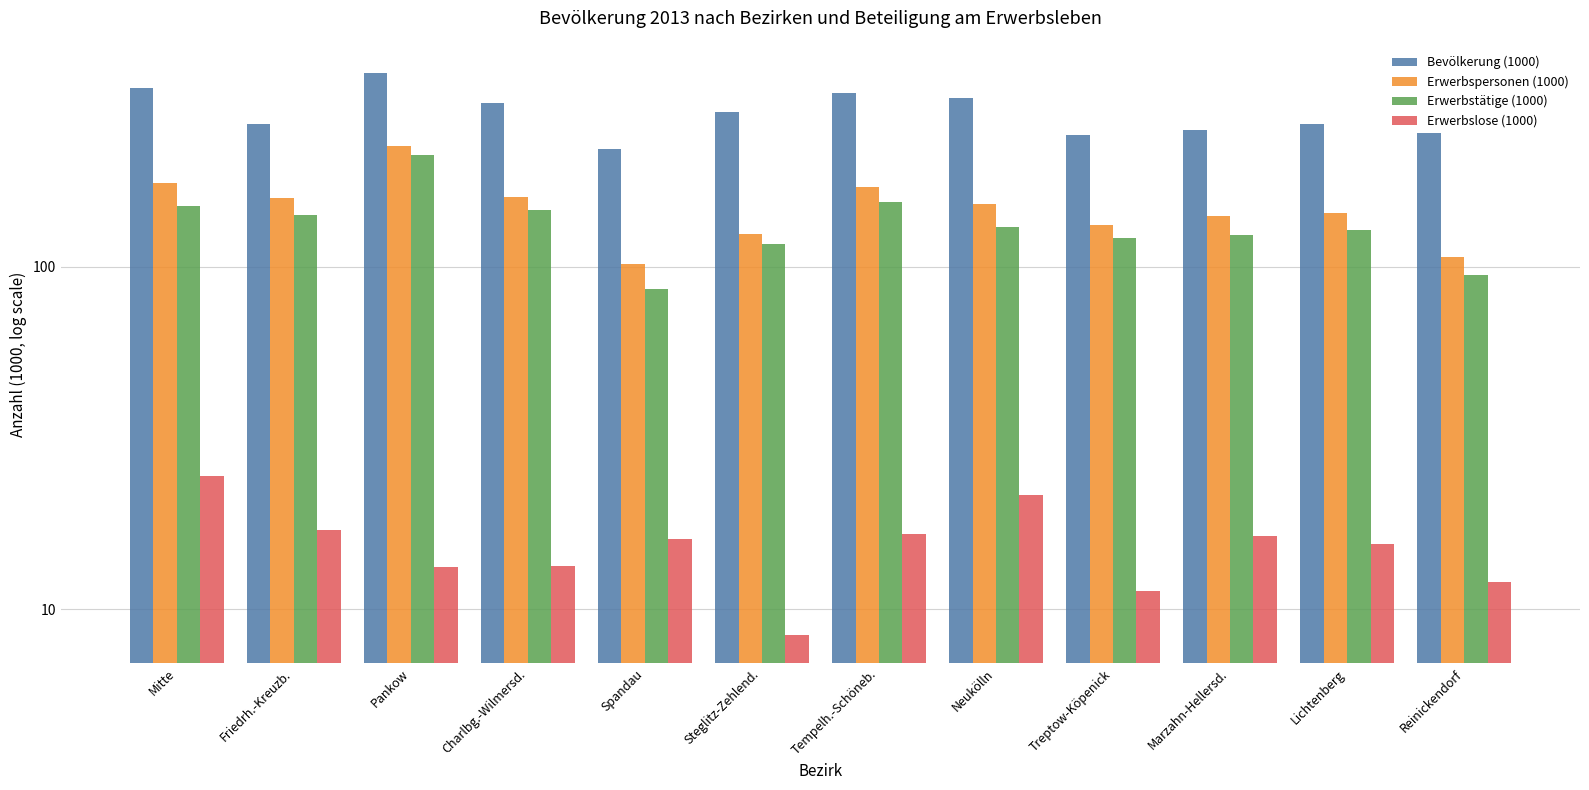

Between Pankow and Reinickendorf, which series saw the biggest shift?

Bevölkerung (1000)